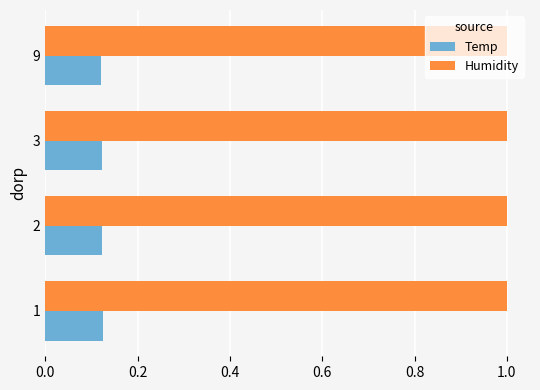

At how many categories does at least one series exceed 0?

4